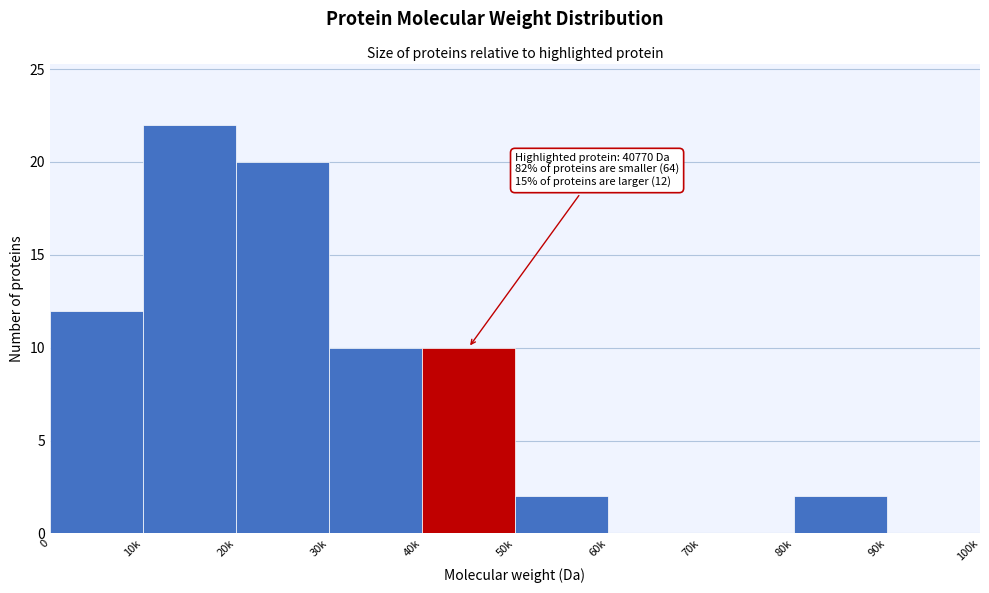

Reading left to right, what are all the values shown in this chart?

0=12	10k=22	20k=20	30k=10	40k=10	50k=2	60k=0	70k=0	80k=2	90k=0